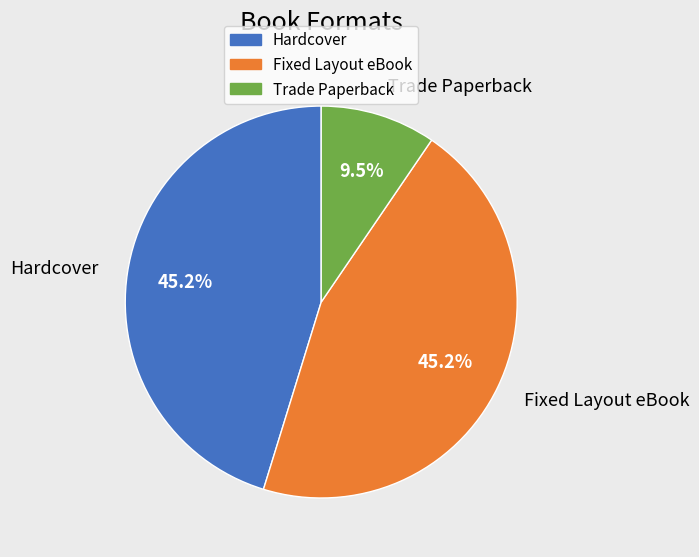

Is Trade Paperback the majority of the pie?

No